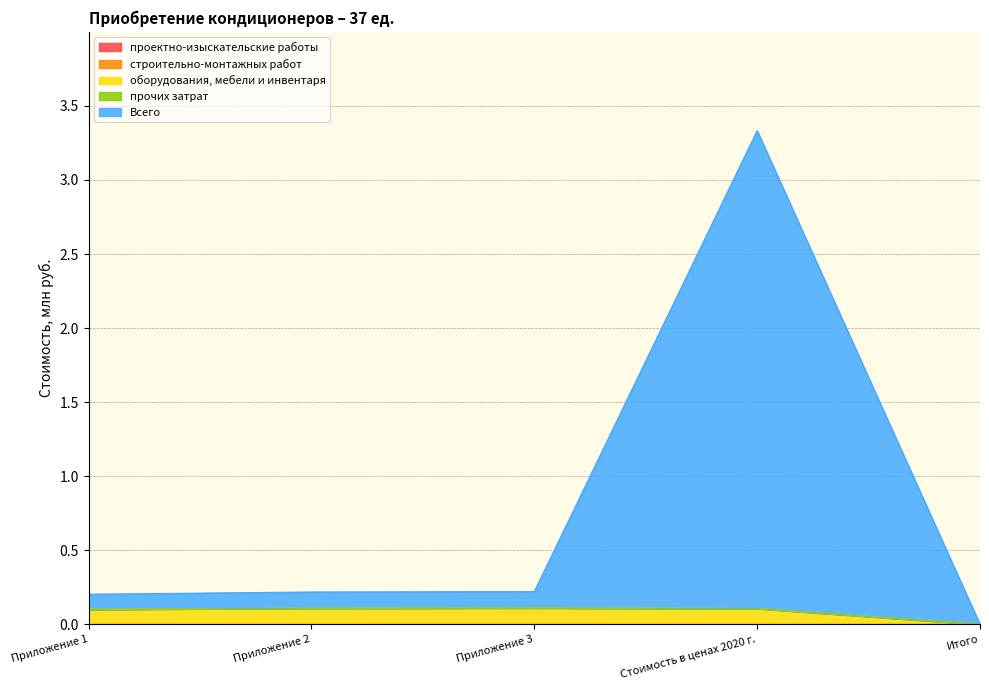

At which category is the sum across all series the highest?

Стоимость в ценах 2020 г.